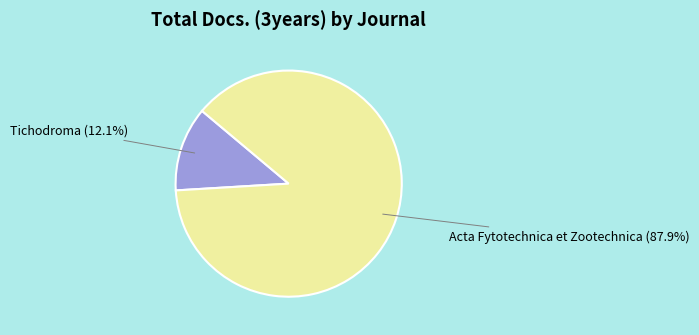

Which slice is the smallest?

Tichodroma